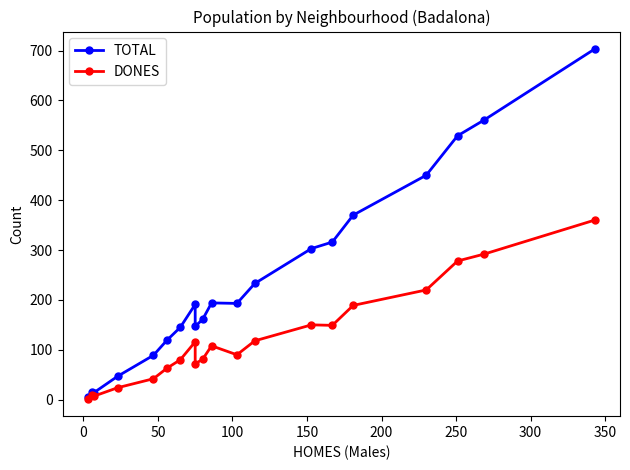

Reading left to right, transcribe all the data shown in this chart.

TOTAL: 5	16	14	47	89	119	145	191	147	161	194	193	233	303	316	370	450	529	561	703
DONES: 2	10	7	24	42	63	80	116	72	81	108	90	118	150	149	189	220	278	292	360